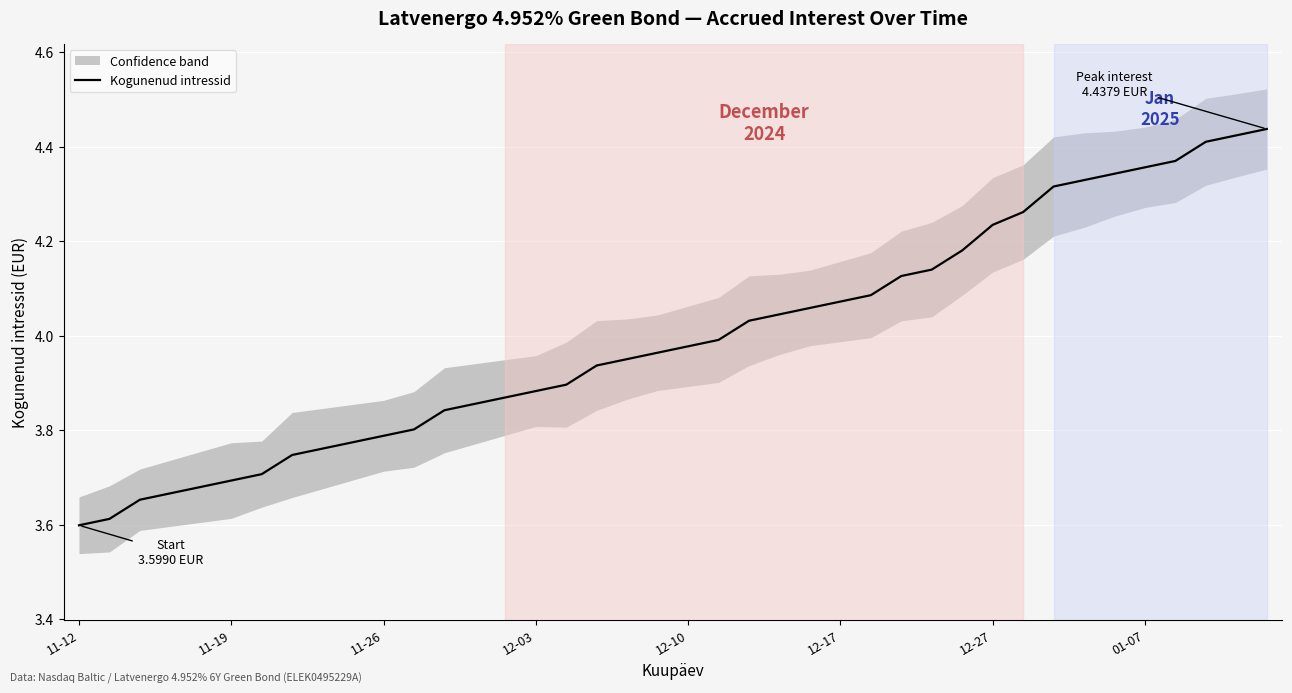

What is the sum of the values at 29 and 36?

8.6